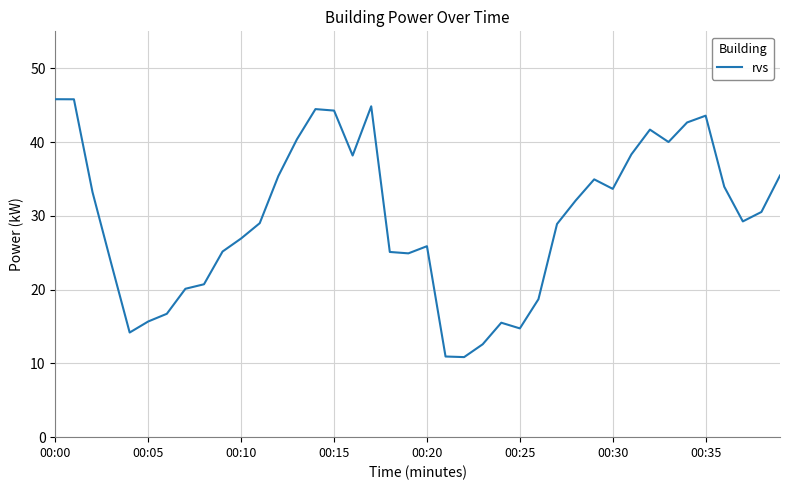

What is the greatest value displayed?

45.8